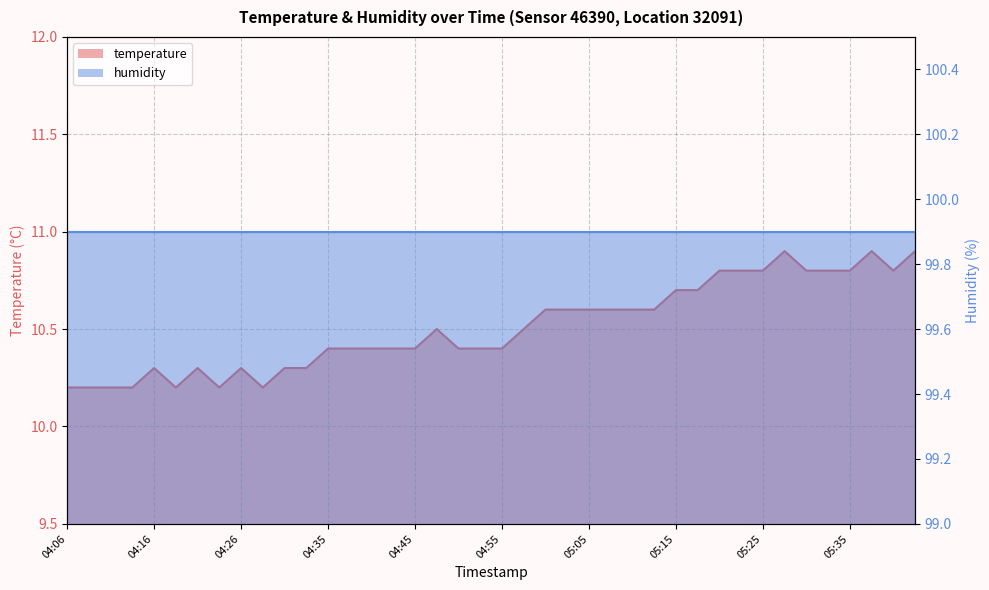

What is the value of the 37th point from the left?

10.8